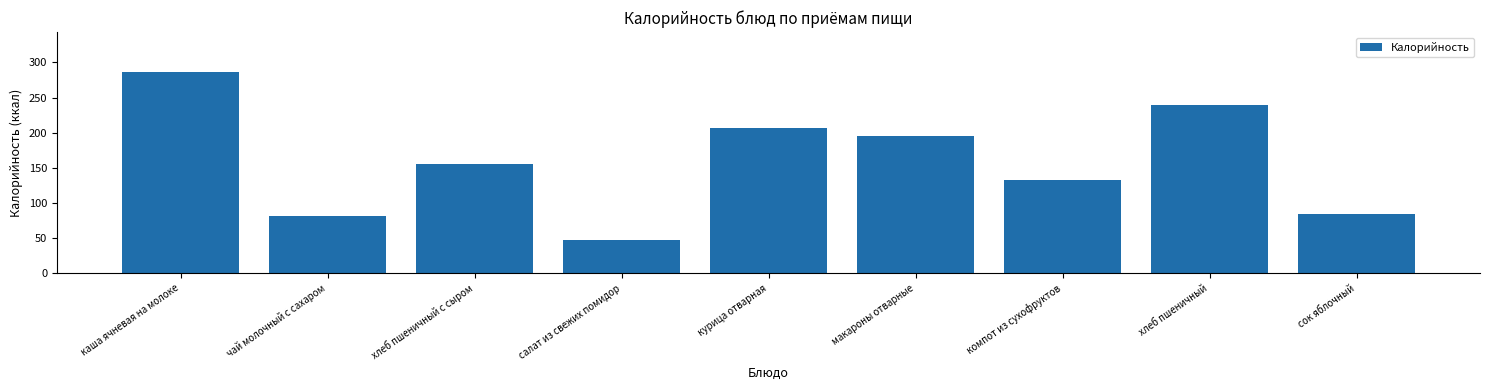

What value does the data have at салат из свежих помидор?

47.0